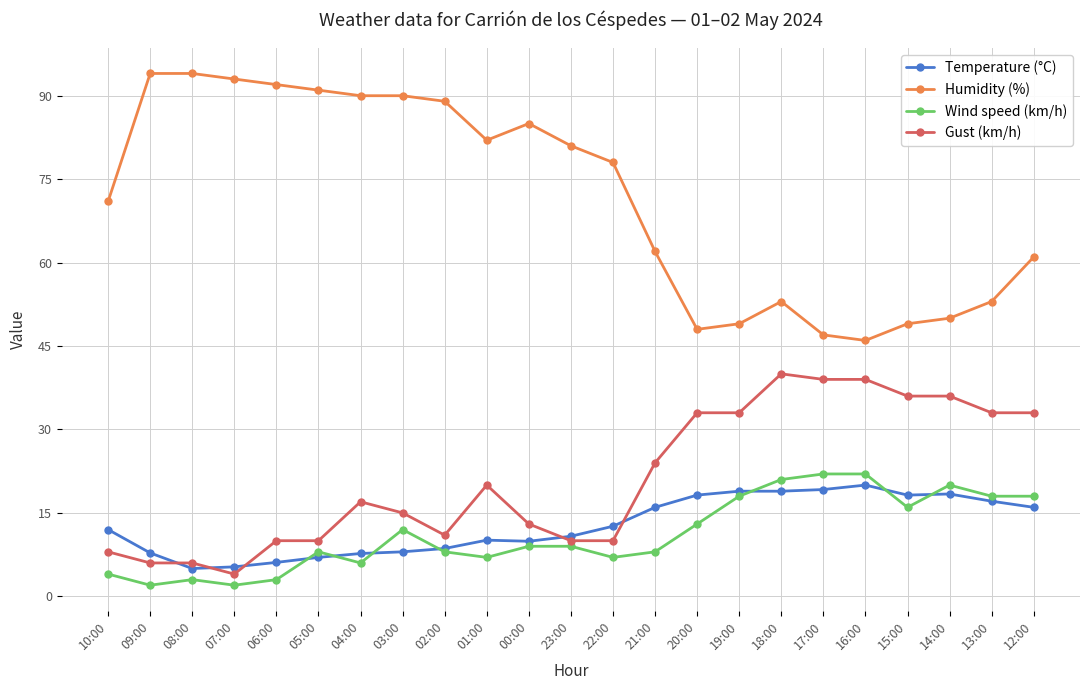

Which category has the lowest value in the Gust (km/h) series?

07:00